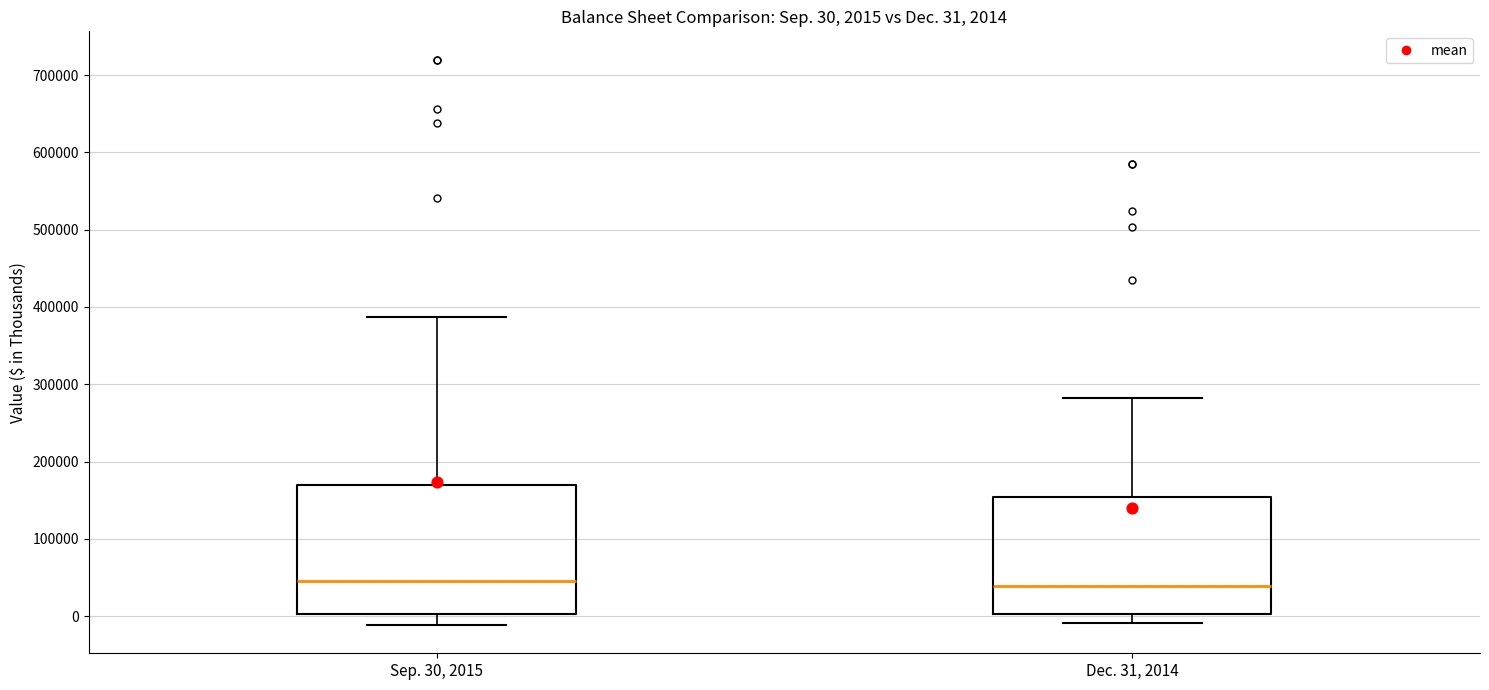

Comparing the boxes themselves (not the whiskers), which one is the tallest?

Sep. 30, 2015